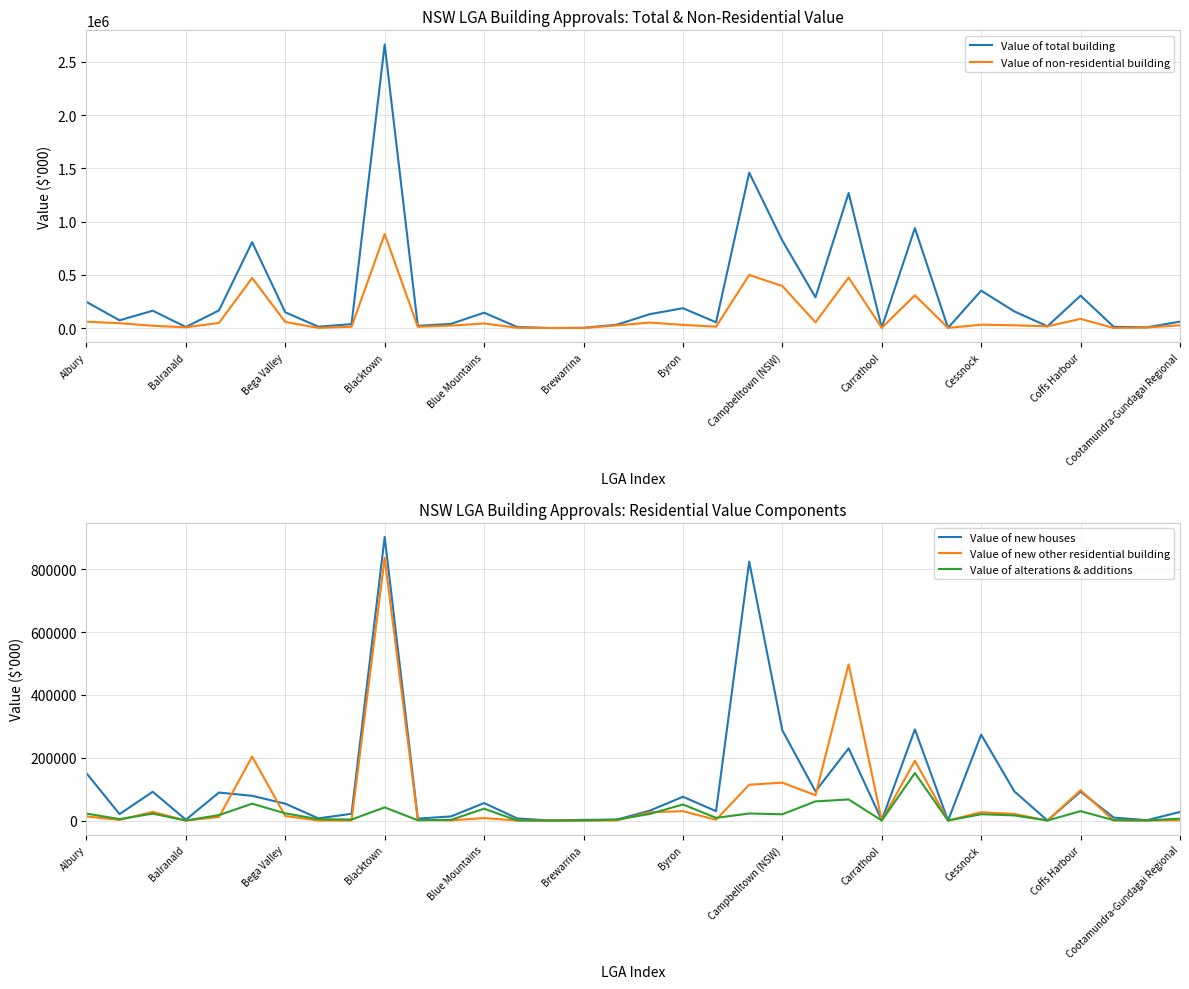

What is the sum of the Value of total building values at 16 and 31?

42809.6